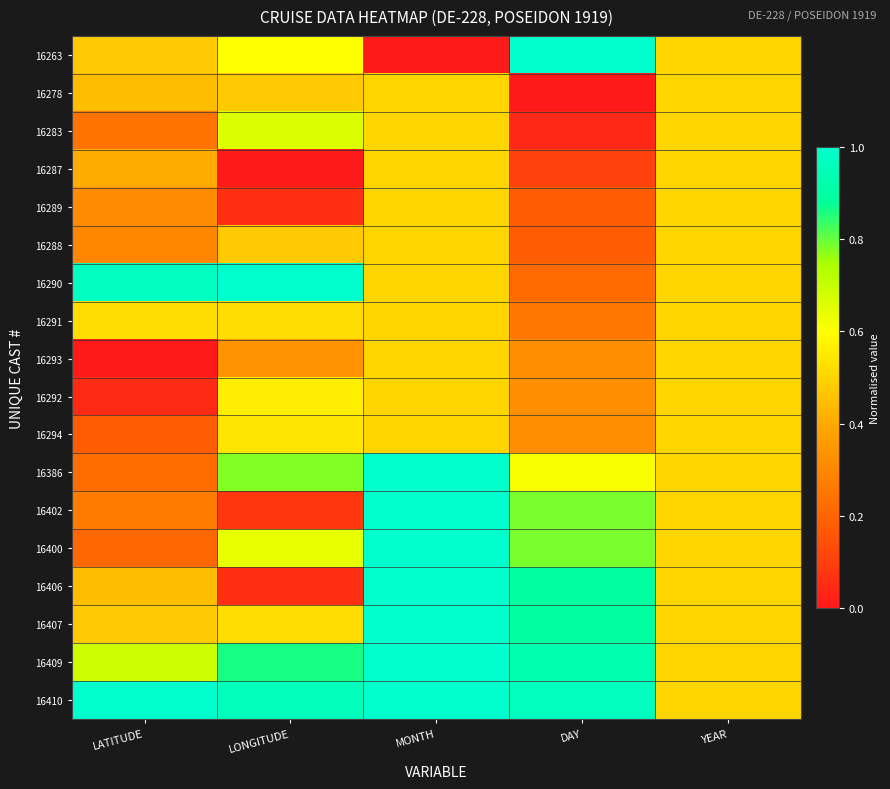

How many categories are shown in the chart?

5